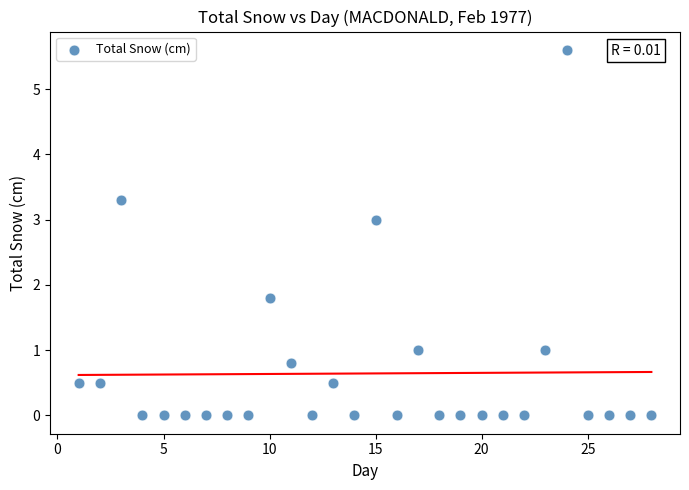

What Y value in the scatter plot is closest to 2?

1.8